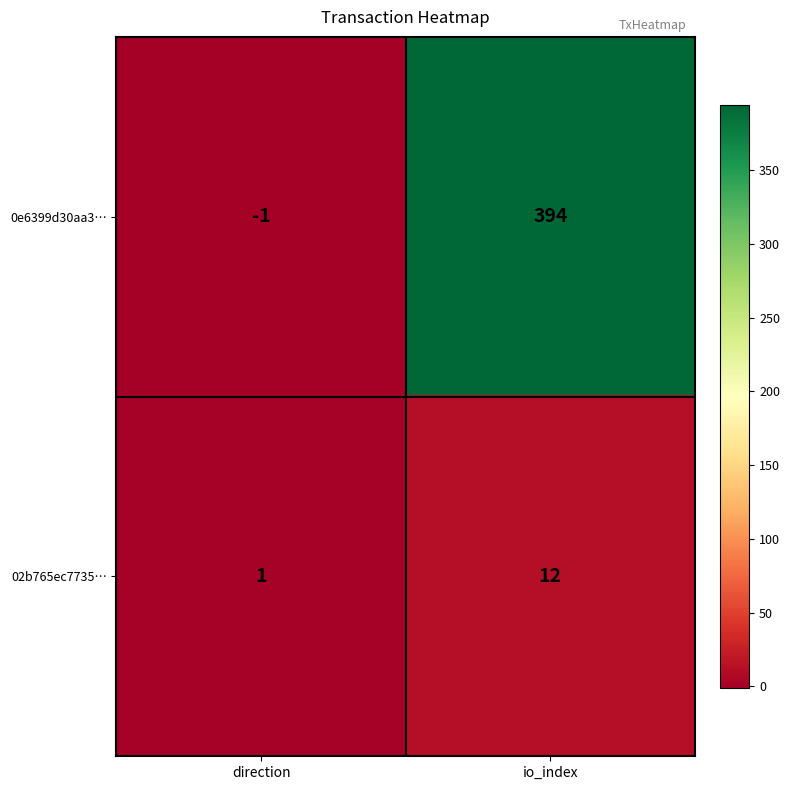

Reading left to right, what are all the values shown in this chart?

0e6399d30aa3…: direction=-1	io_index=394
02b765ec7735…: direction=1	io_index=12